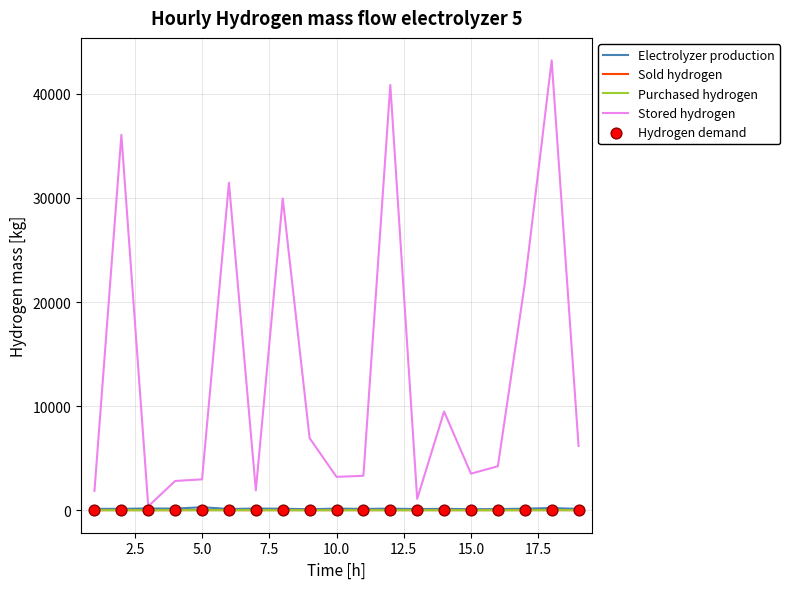

Which series has the largest Y range (max minus min)?

Stored hydrogen